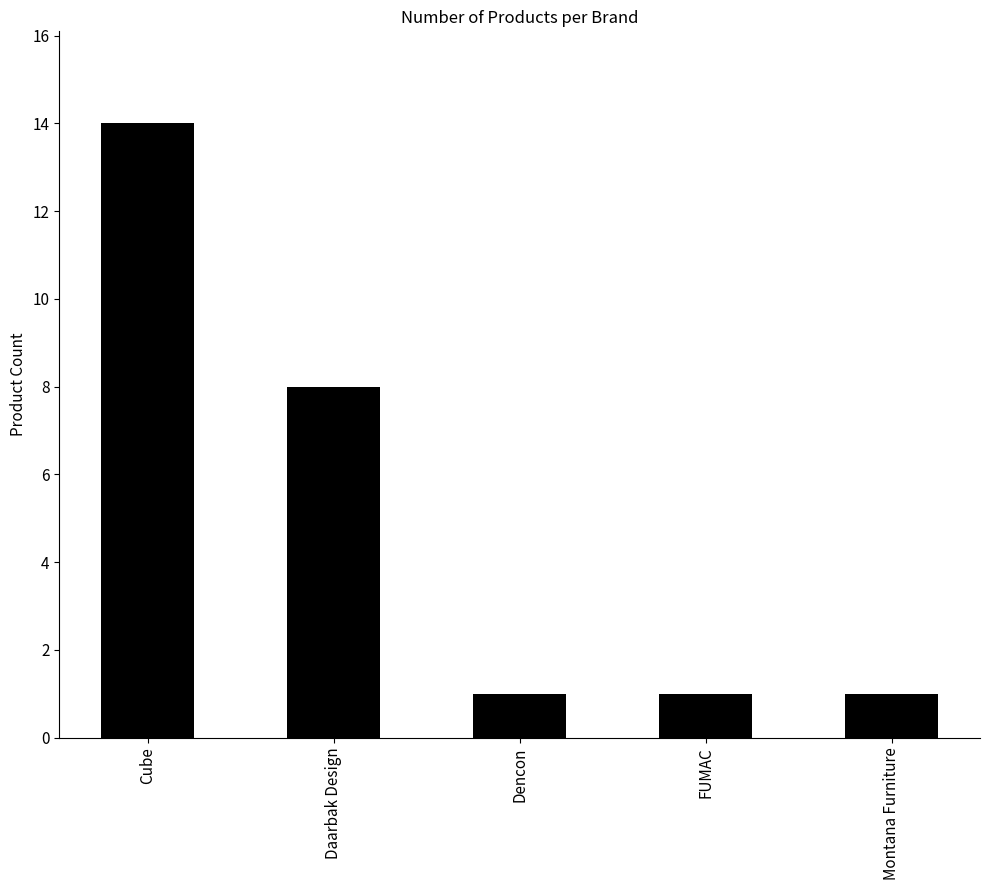

What position from the left is FUMAC?

4